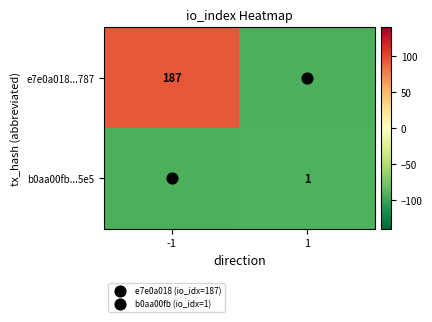

Rank the categories by e7e0a018...787 value from highest to lowest.

-1, 1